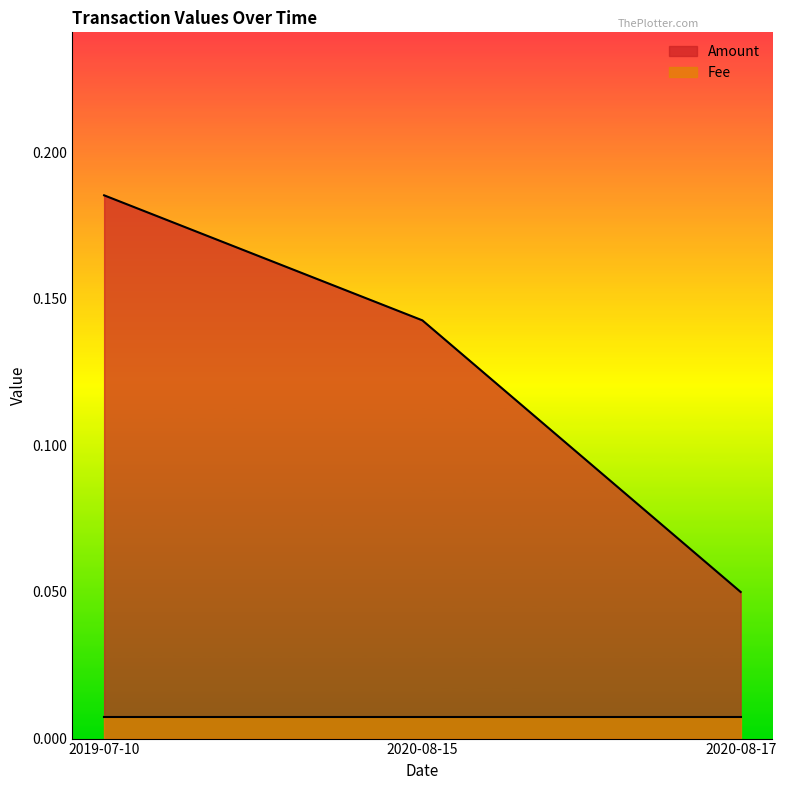

How many lines are shown in the chart?

2